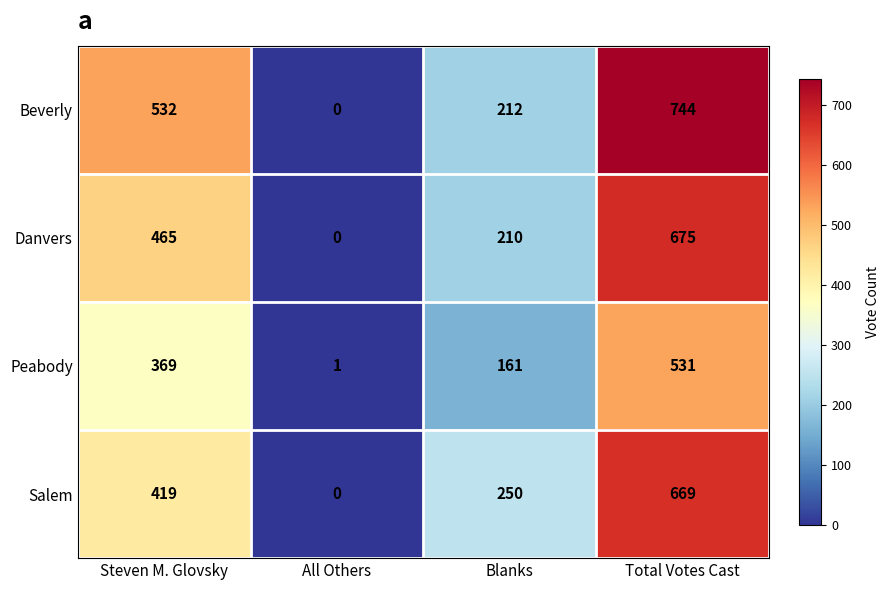

Which series changed the most between Steven M. Glovsky and Total Votes Cast?

Salem